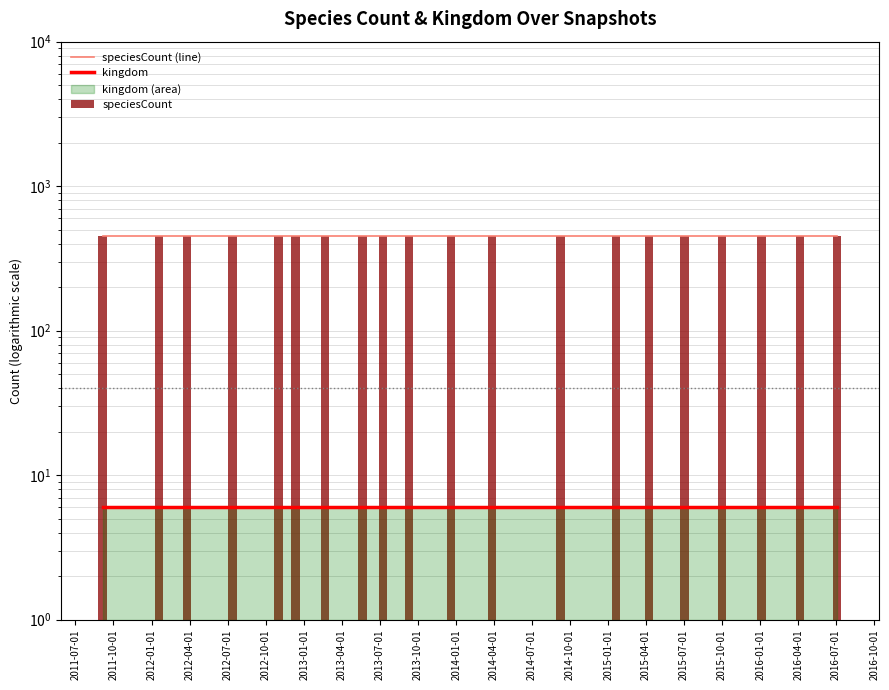

What position from the left is 2014-04-01?

12